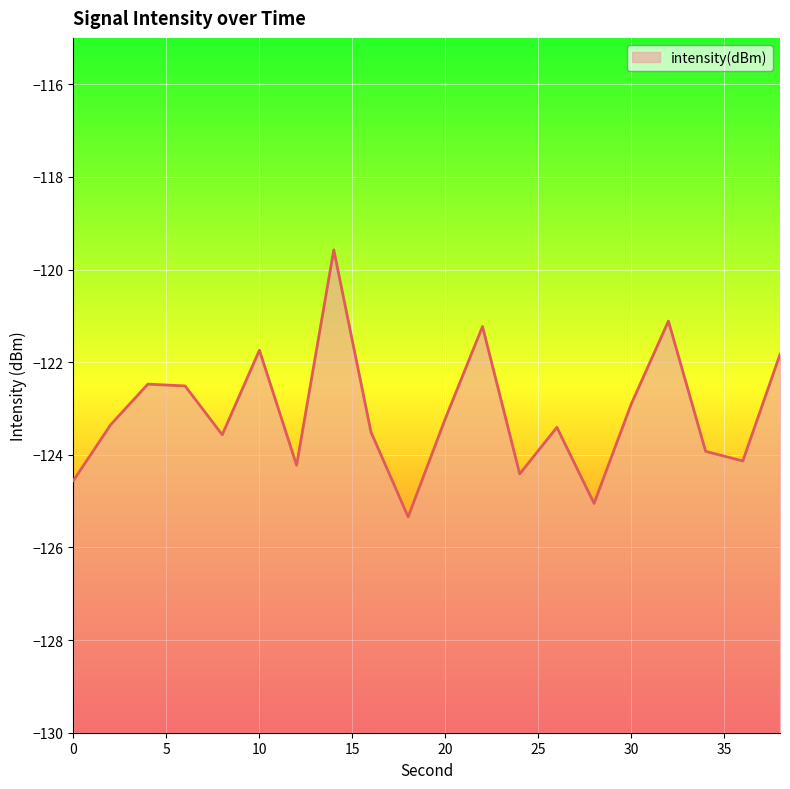

Reading left to right, transcribe all the data shown in this chart.

0=-124.6	2=-123.4	4=-122.5	6=-122.5	8=-123.6	10=-121.7	12=-124.2	14=-119.6	16=-123.5	18=-125.3	20=-123.2	22=-121.2	24=-124.4	26=-123.4	28=-125.0	30=-122.9	32=-121.1	34=-123.9	36=-124.1	38=-121.8